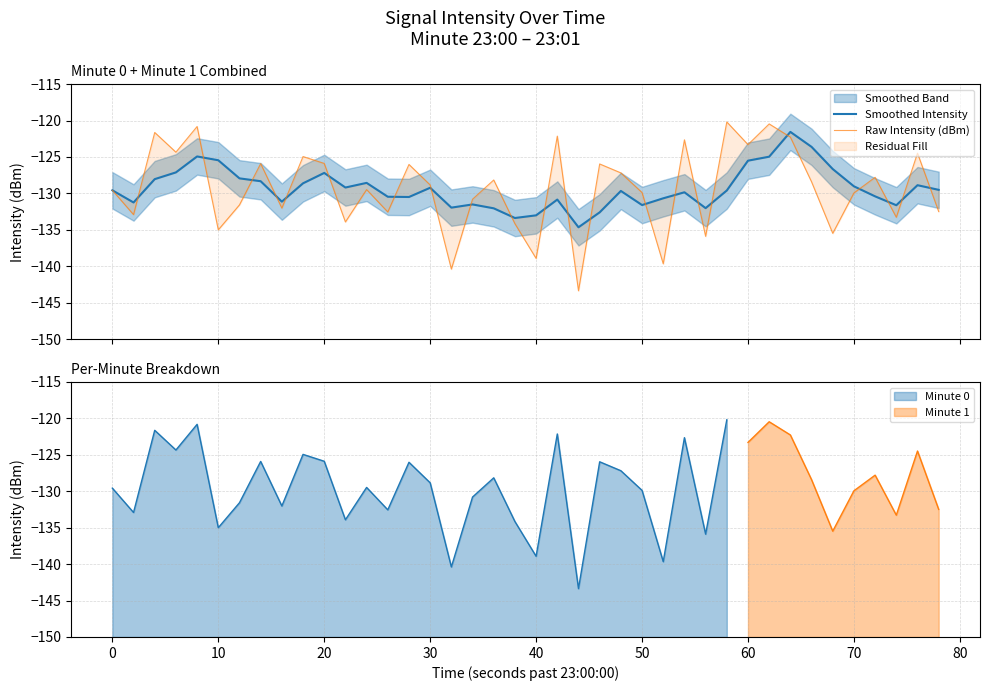

What is the highest value of the Minute 0 series?

-120.2